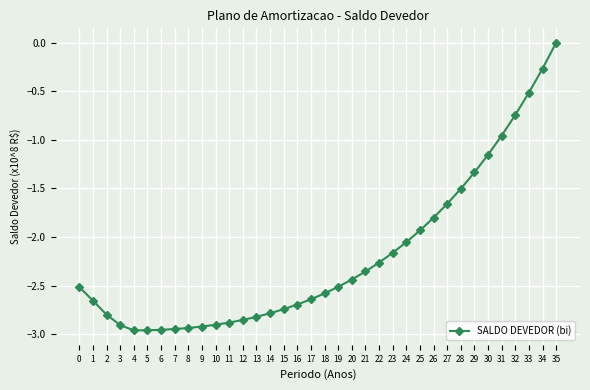

How many series are shown in this chart?

1